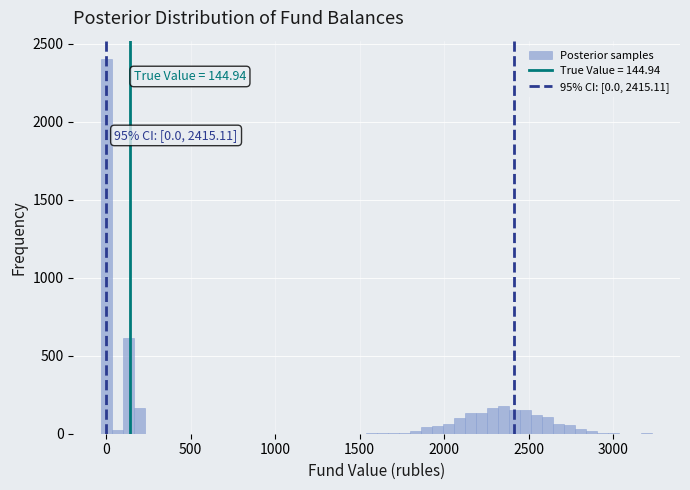

Around what value on the x-axis is the tallest bar? Give the approximate position of its centre, as read against the axis.

0